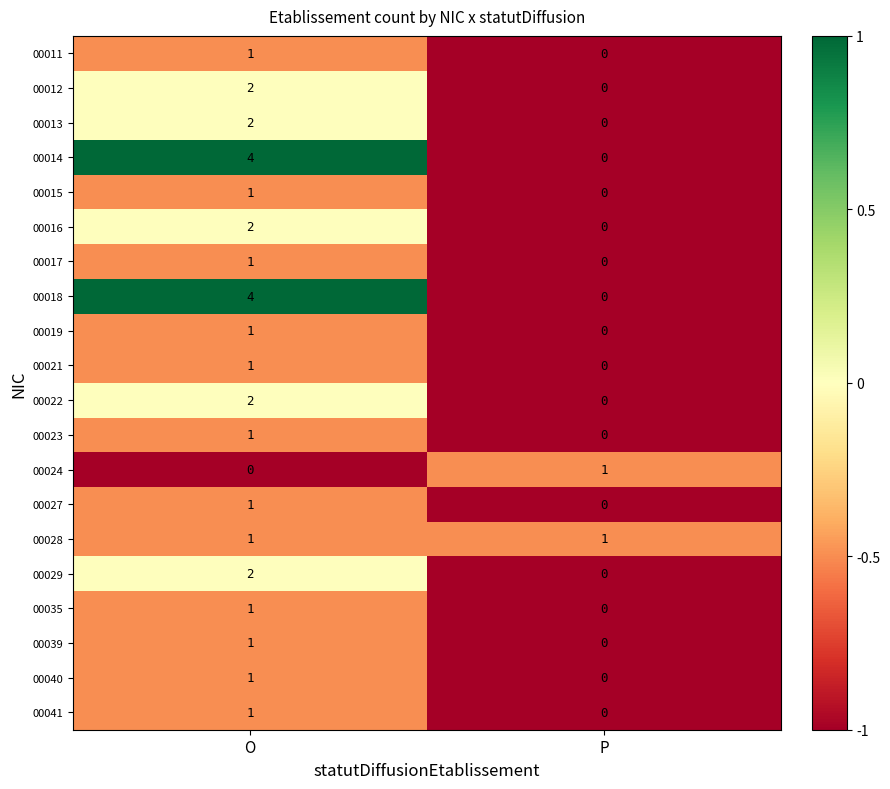

True or false: 00024 has a value of 0 at O.

True